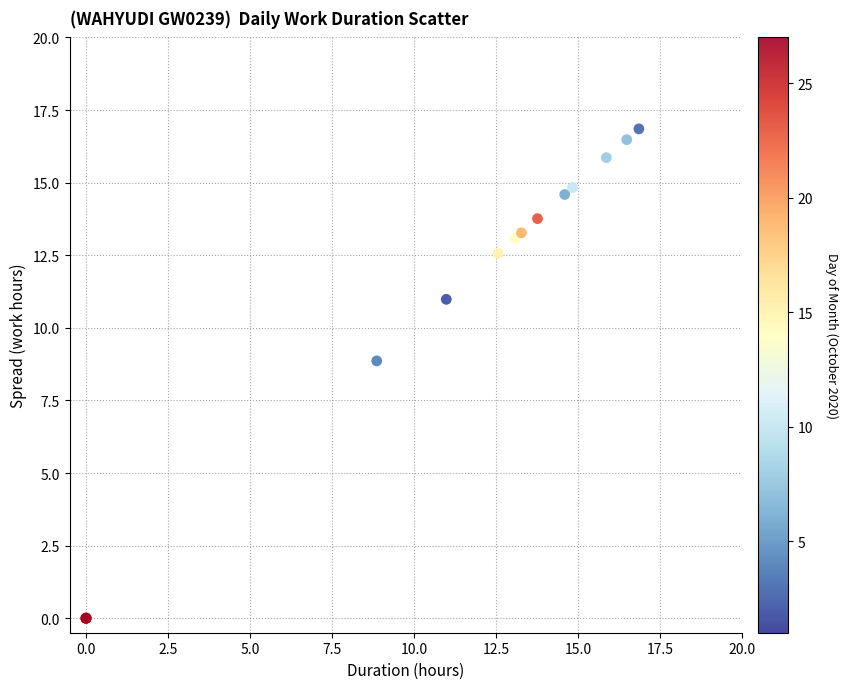

What Y value in the scatter plot is closest to 8?

8.9